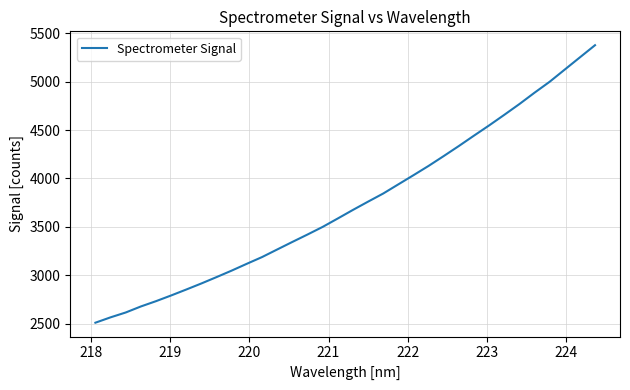

What is the maximum value shown in the chart?

5375.2